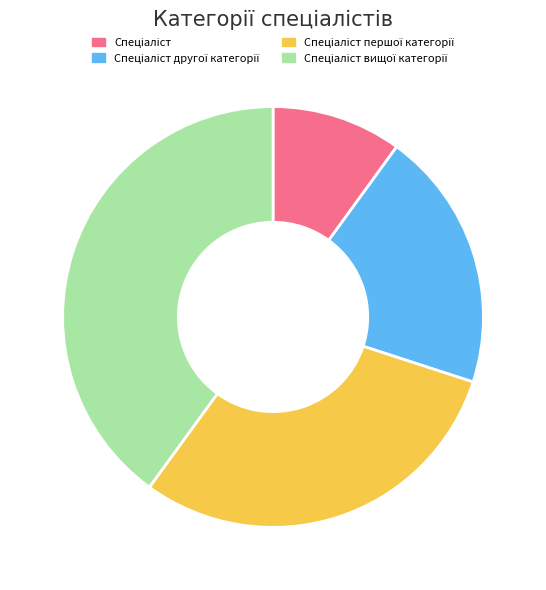

Is there a majority slice in this chart?

No